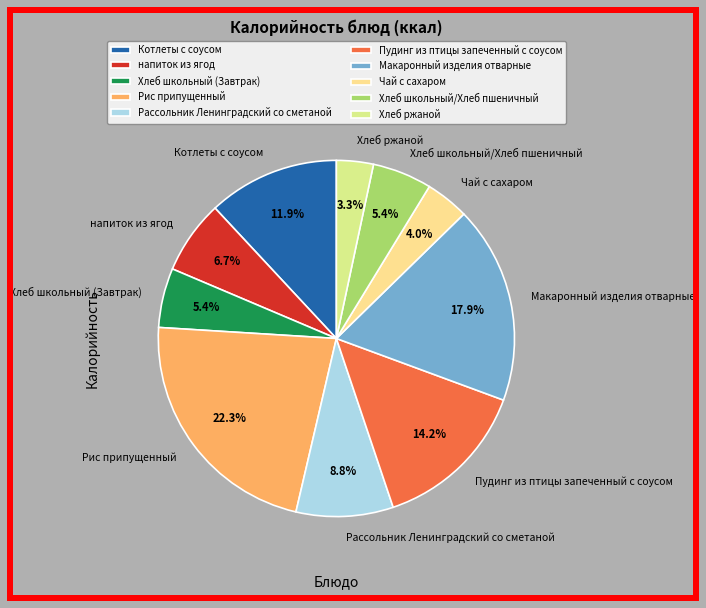

Combined, what portion of the pie is Пудинг из птицы запеченный с соусом and Чай с сахаром?

18.2%